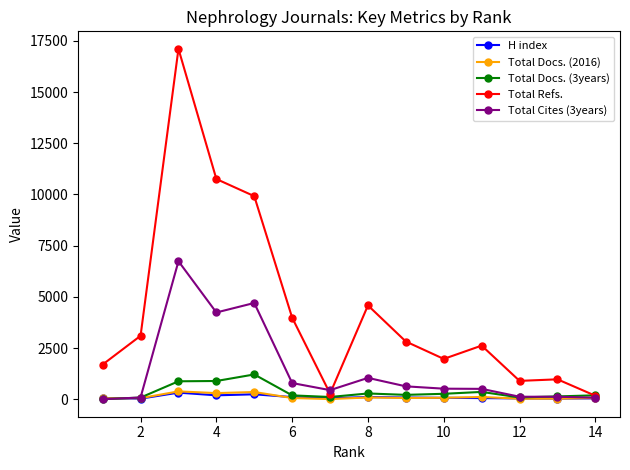

True or false: Total Cites (3years) has more than 0 points higher than both neighbors.

True